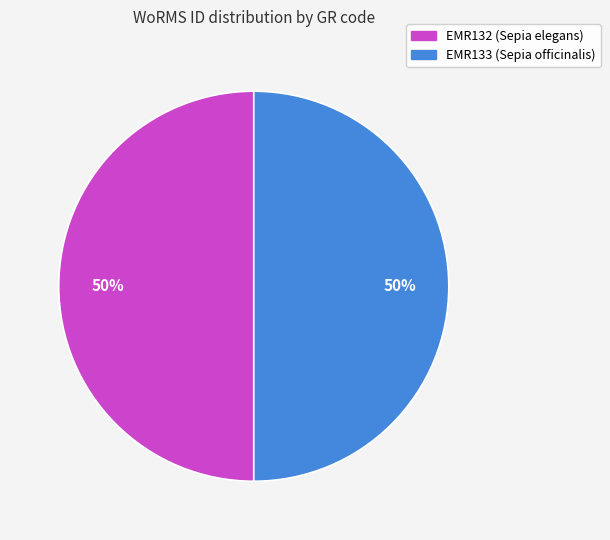

Approximately how many times larger is the value at EMR133 (Sepia officinalis) compared to EMR132 (Sepia elegans)?

1.0